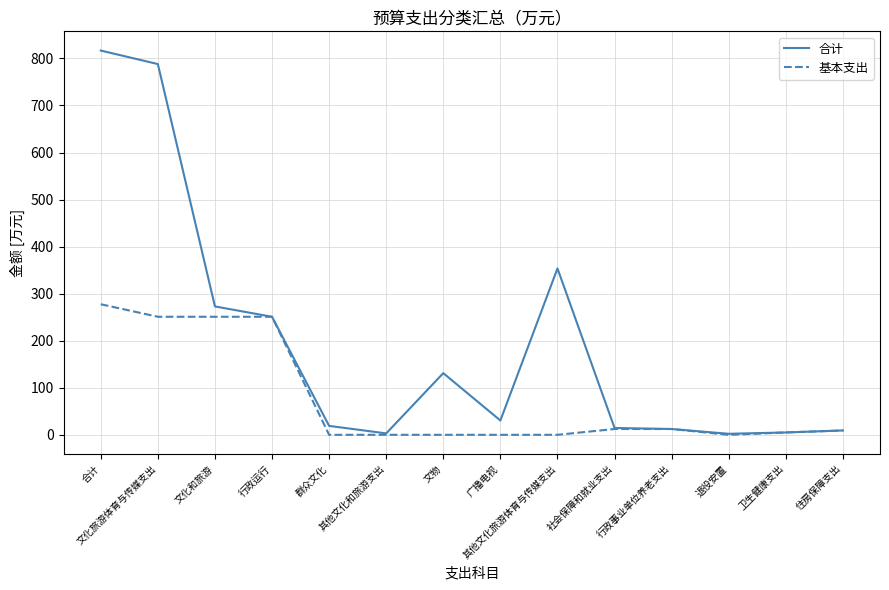

What is the difference between the 合计 values at 退役安置 and 其他文化旅游体育与传媒支出?

351.5